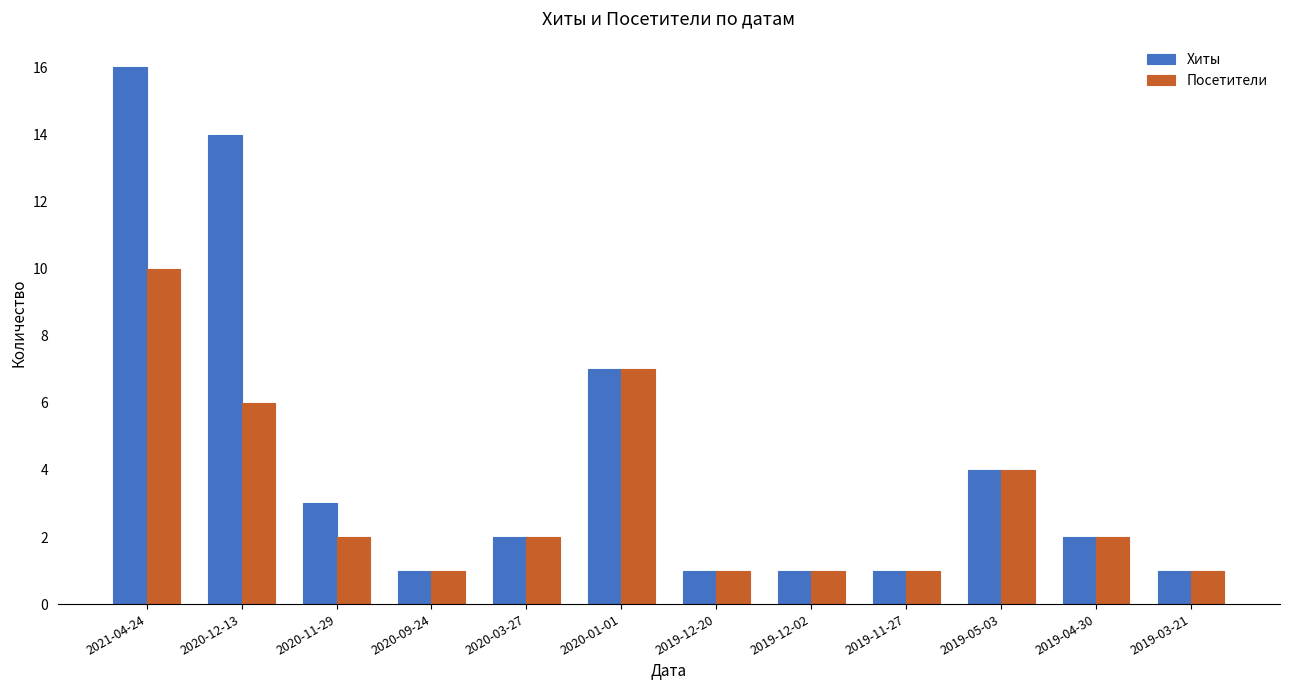

What is the value of the Хиты bar at the 1st from the left?

16